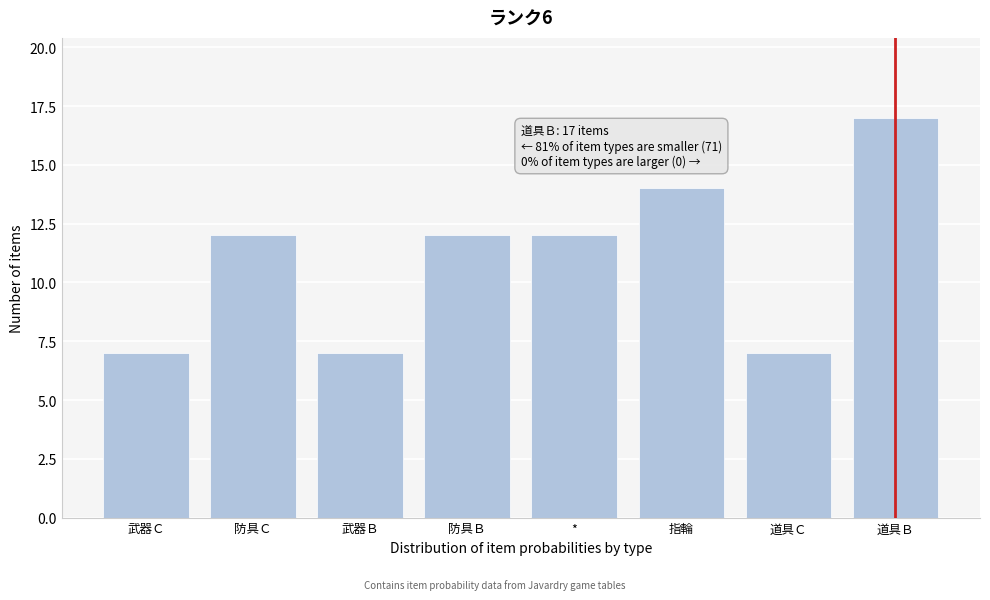

Reading left to right, transcribe all the data shown in this chart.

7	12	7	12	12	14	7	17